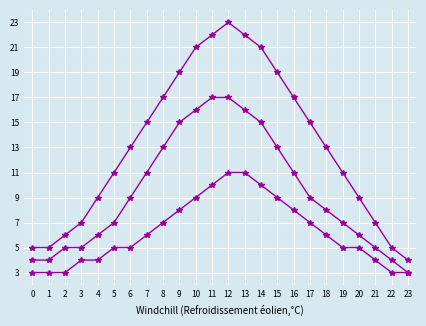

What is the total value across all series at 21?

16